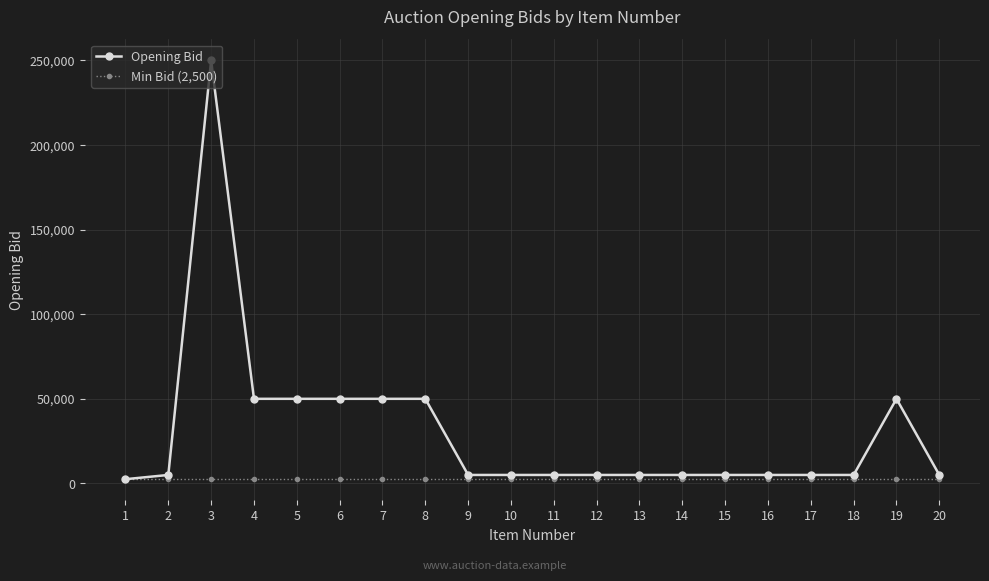

What is the minimum value for Min Bid (2,500)?

2500